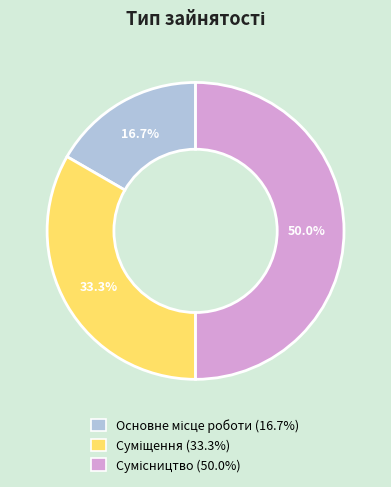

Count the number of slices in the pie.

3